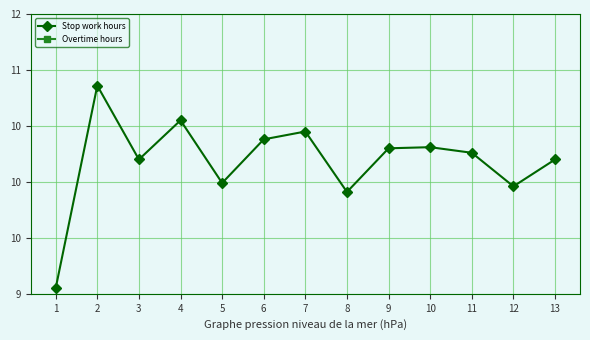

Rank the series by their average value, from lowest to highest.

Overtime hours, Stop work hours